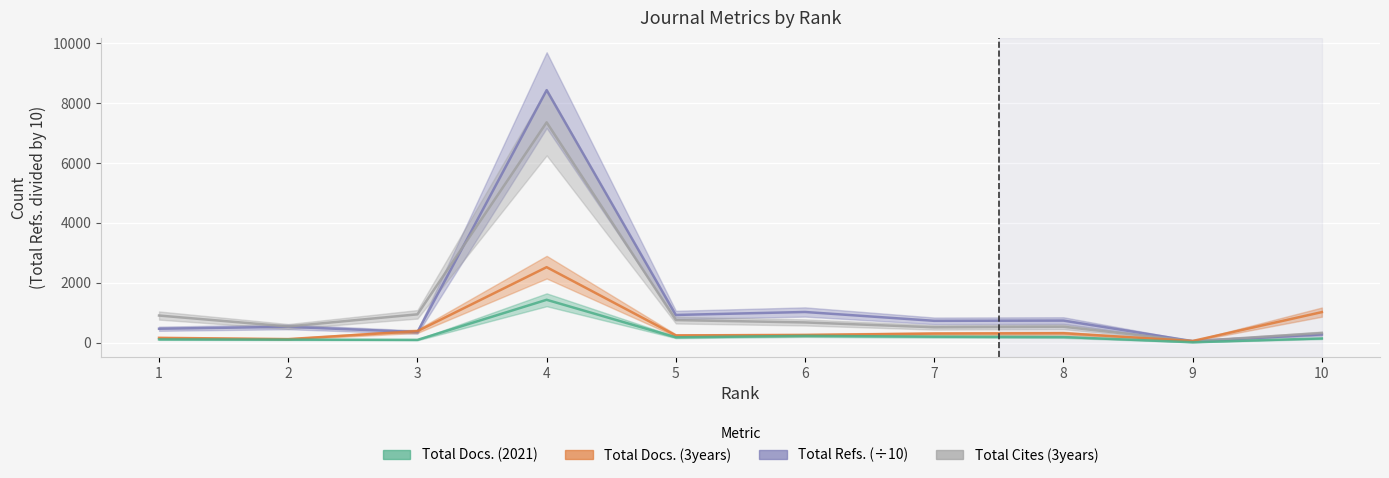

At which label is Total Docs. (2021) closest to 725?

6